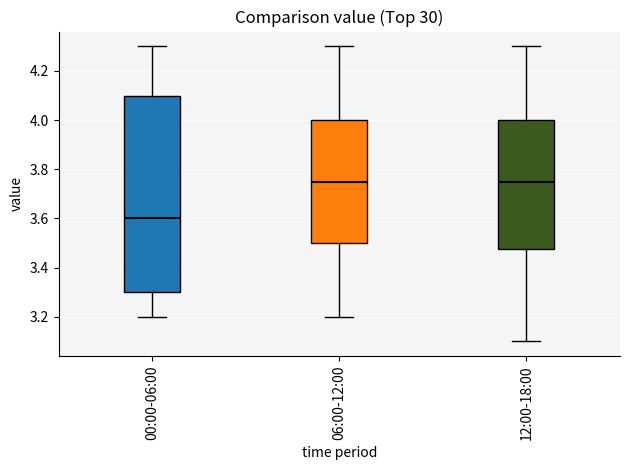

Which box has the lowest median line?

00:00-06:00